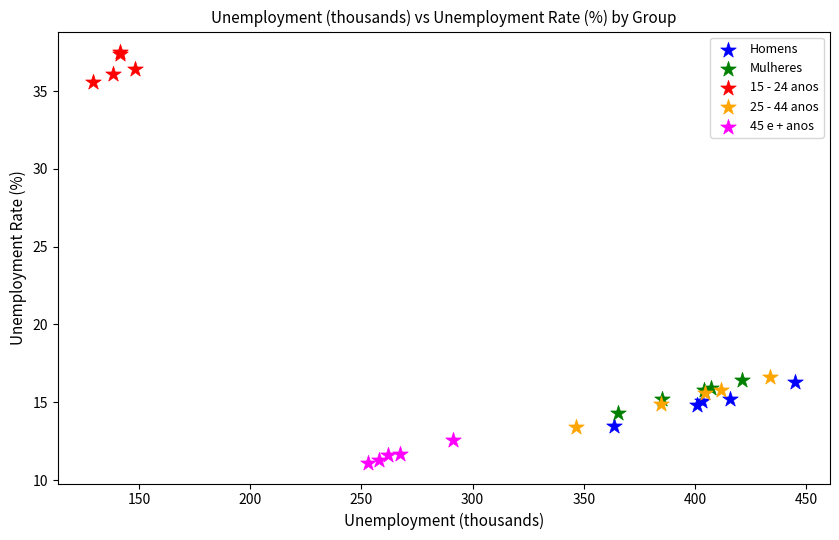

Which series reaches the maximum Y coordinate?

15 - 24 anos